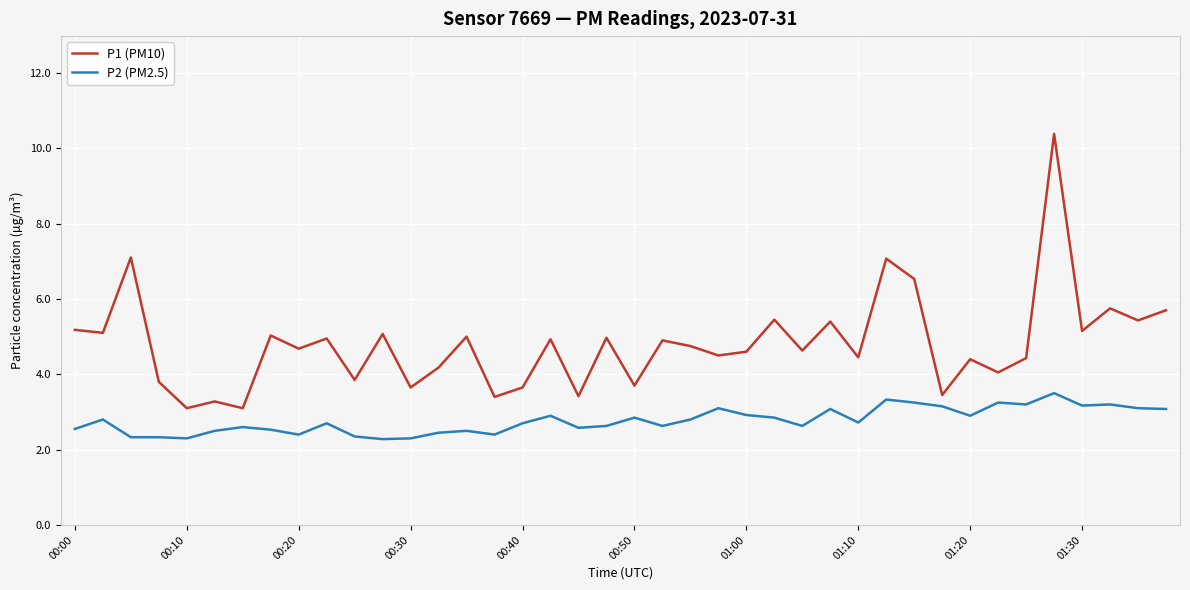

What is the sum of all P1 (PM10) values?

192.2